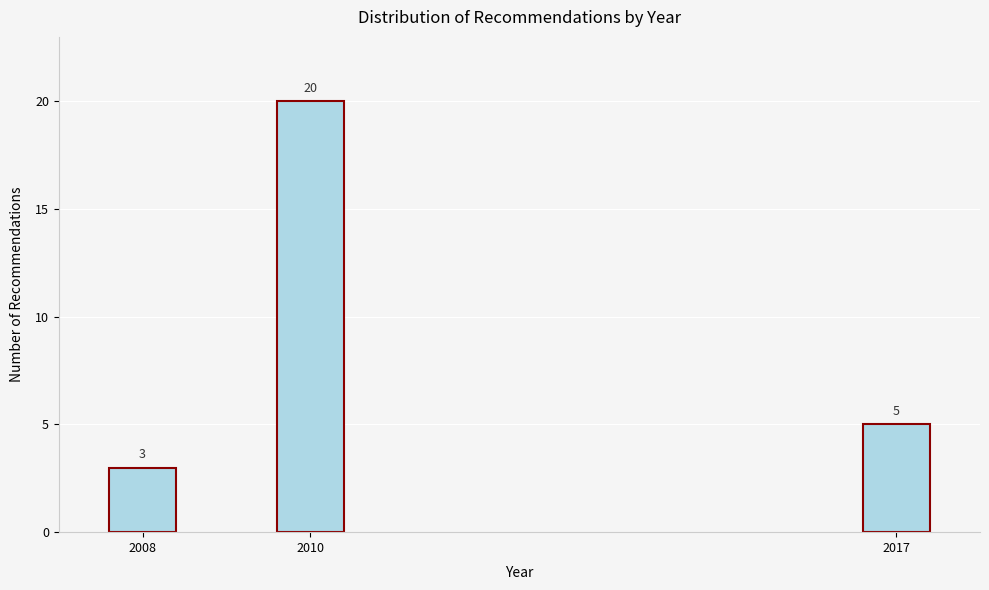

Reading right to left, what are all the values shown in this chart?

2017=5	2010=20	2008=3